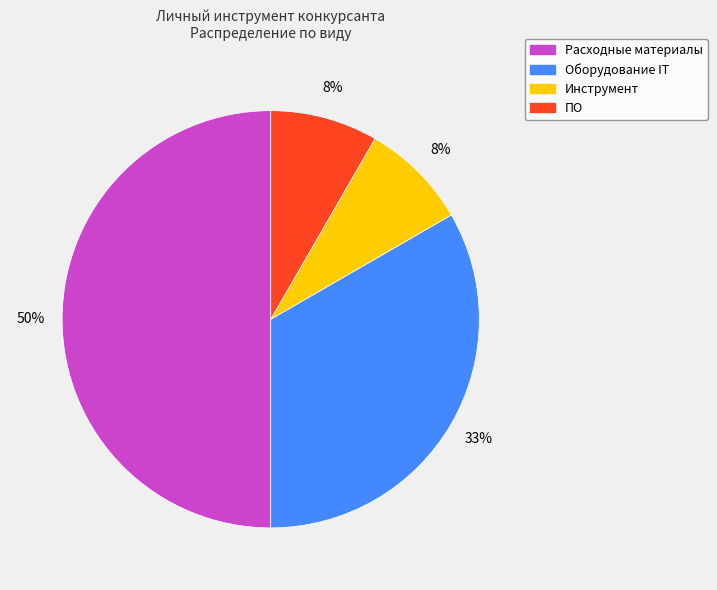

What is the largest slice in the pie chart?

Расходные материалы